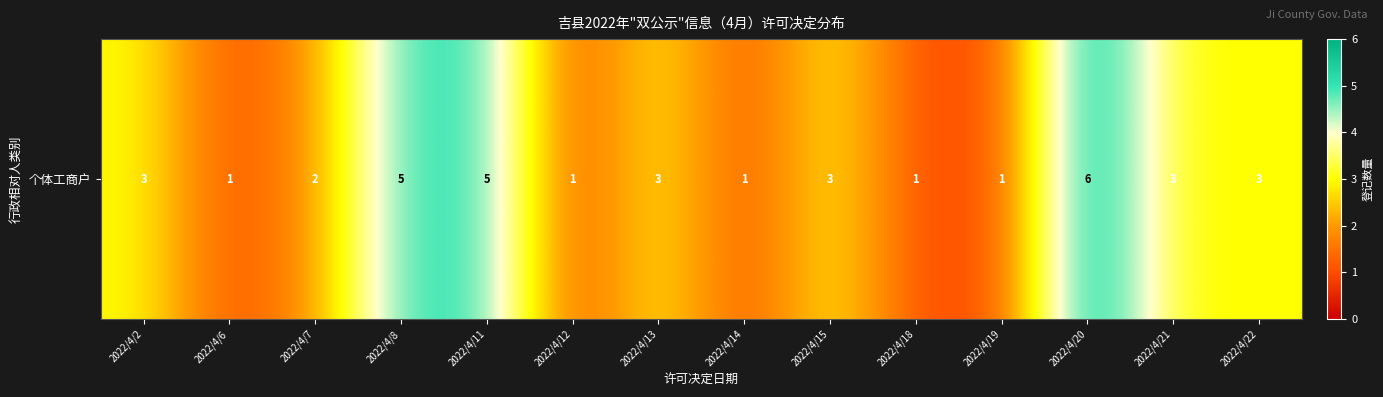

Reading left to right, list all the values displayed in this chart.

3	1	2	5	5	1	3	1	3	1	1	6	3	3